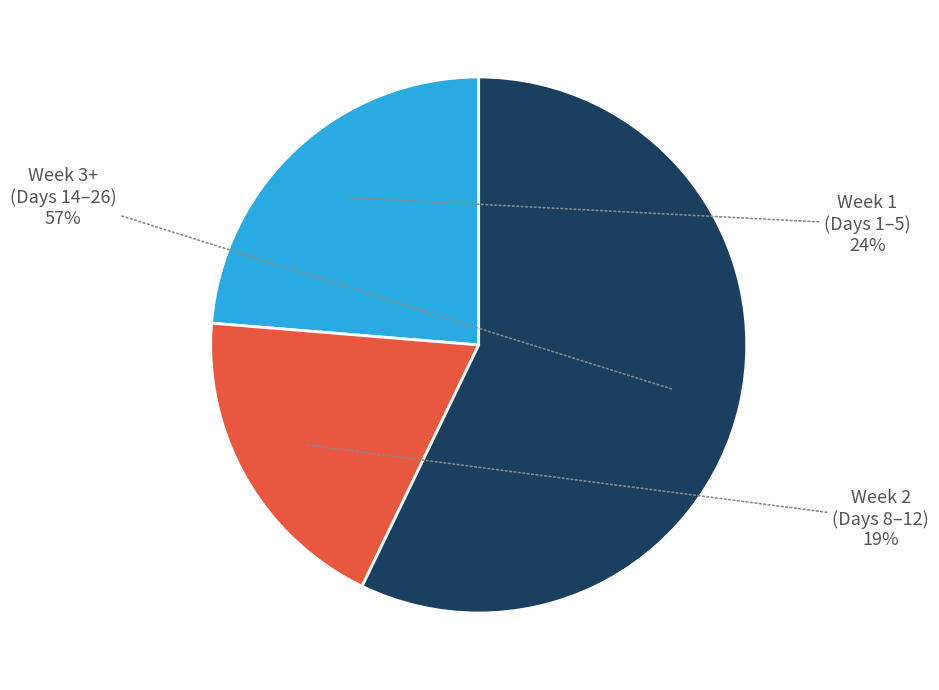

Does any single category account for the majority?

Yes